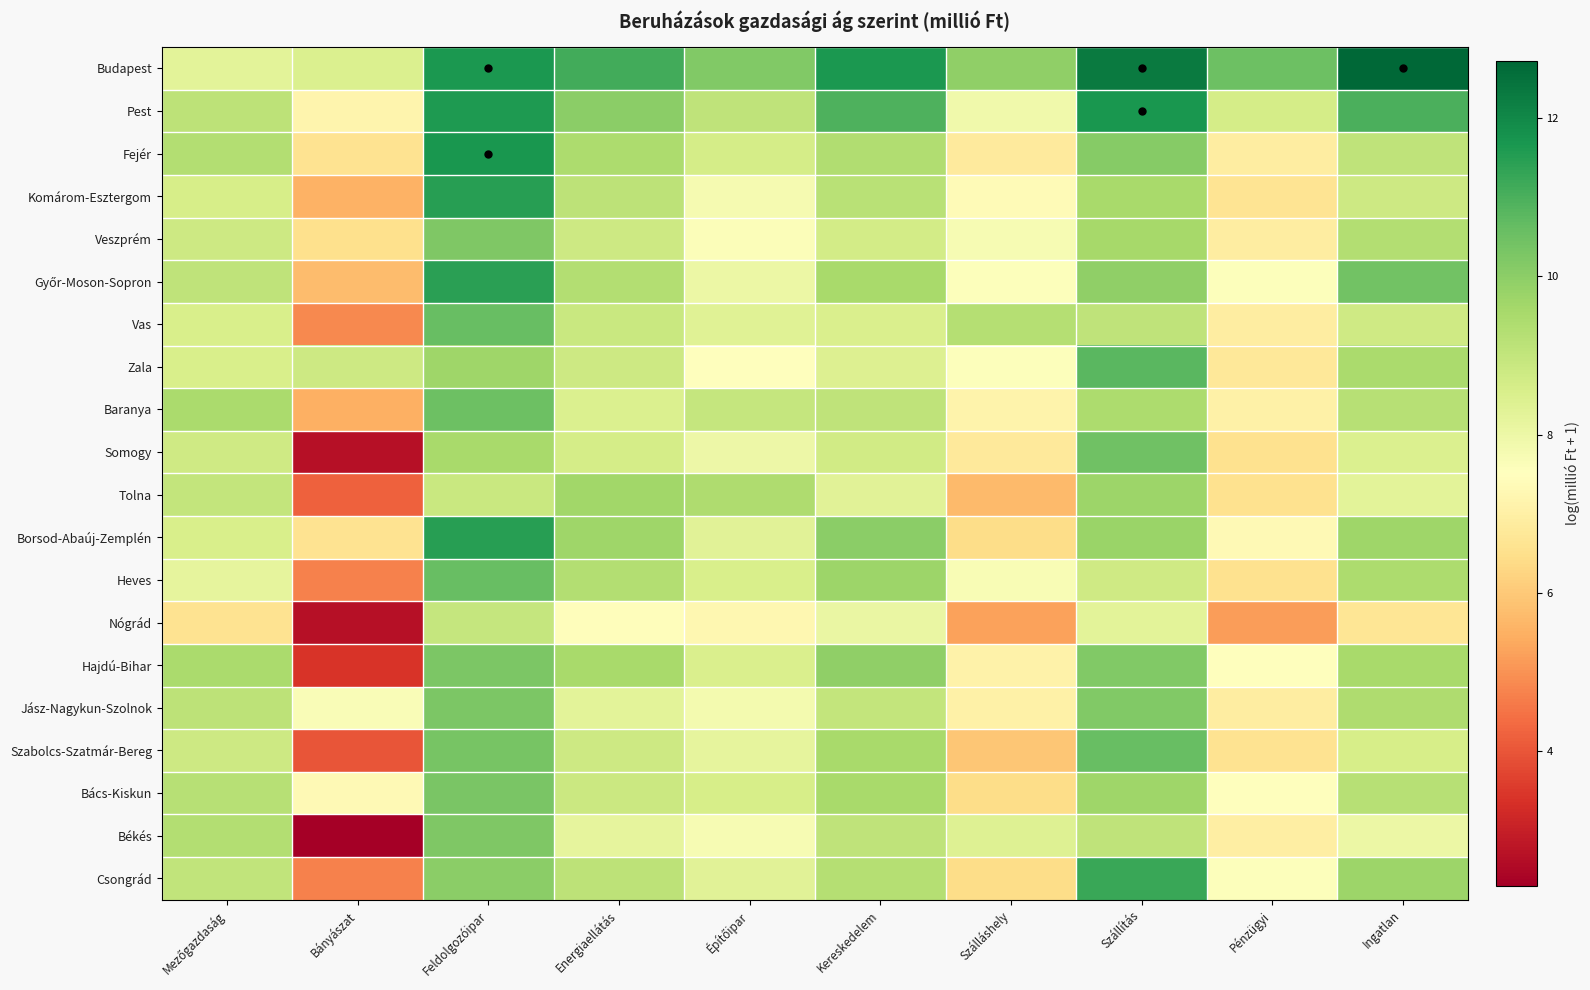

Which label corresponds to the largest value in the chart?

Ingatlan